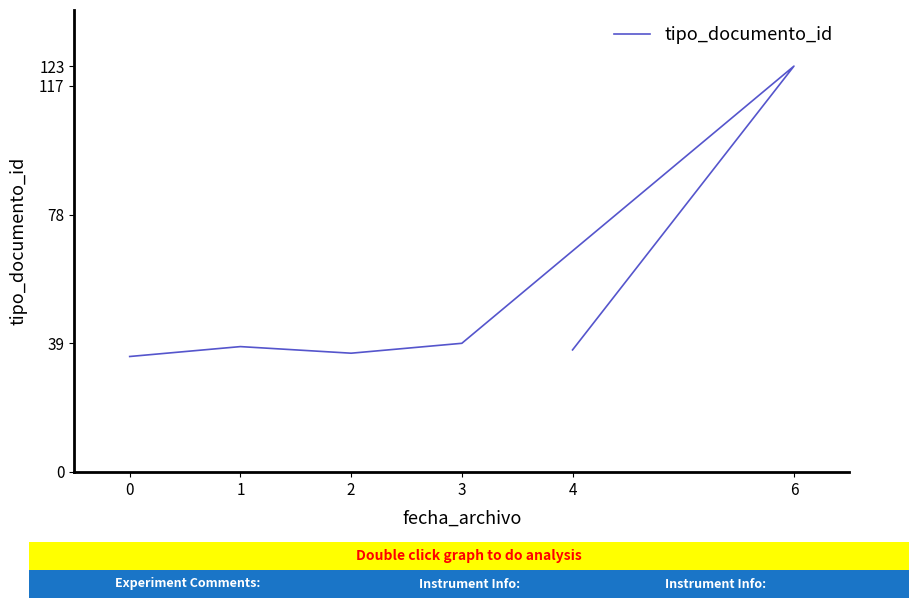

What is the sum of the values at 3 and 0?

74